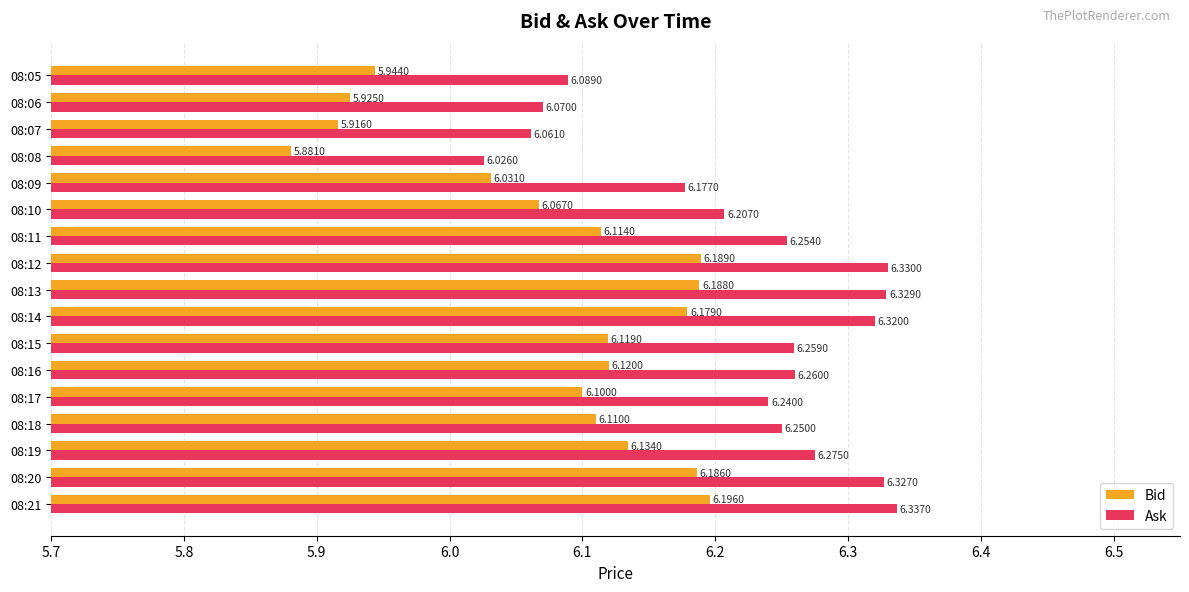

Which series has the widest spread of values?

Bid